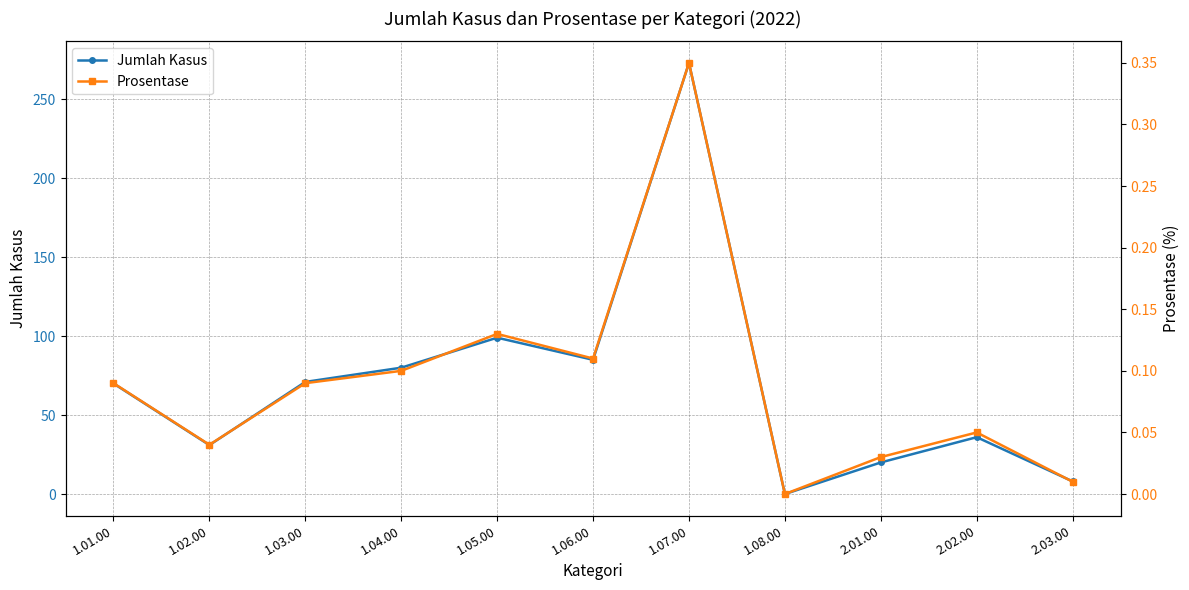

The Prosentase series shows 0.0 at 2.01.00. True or false?

False